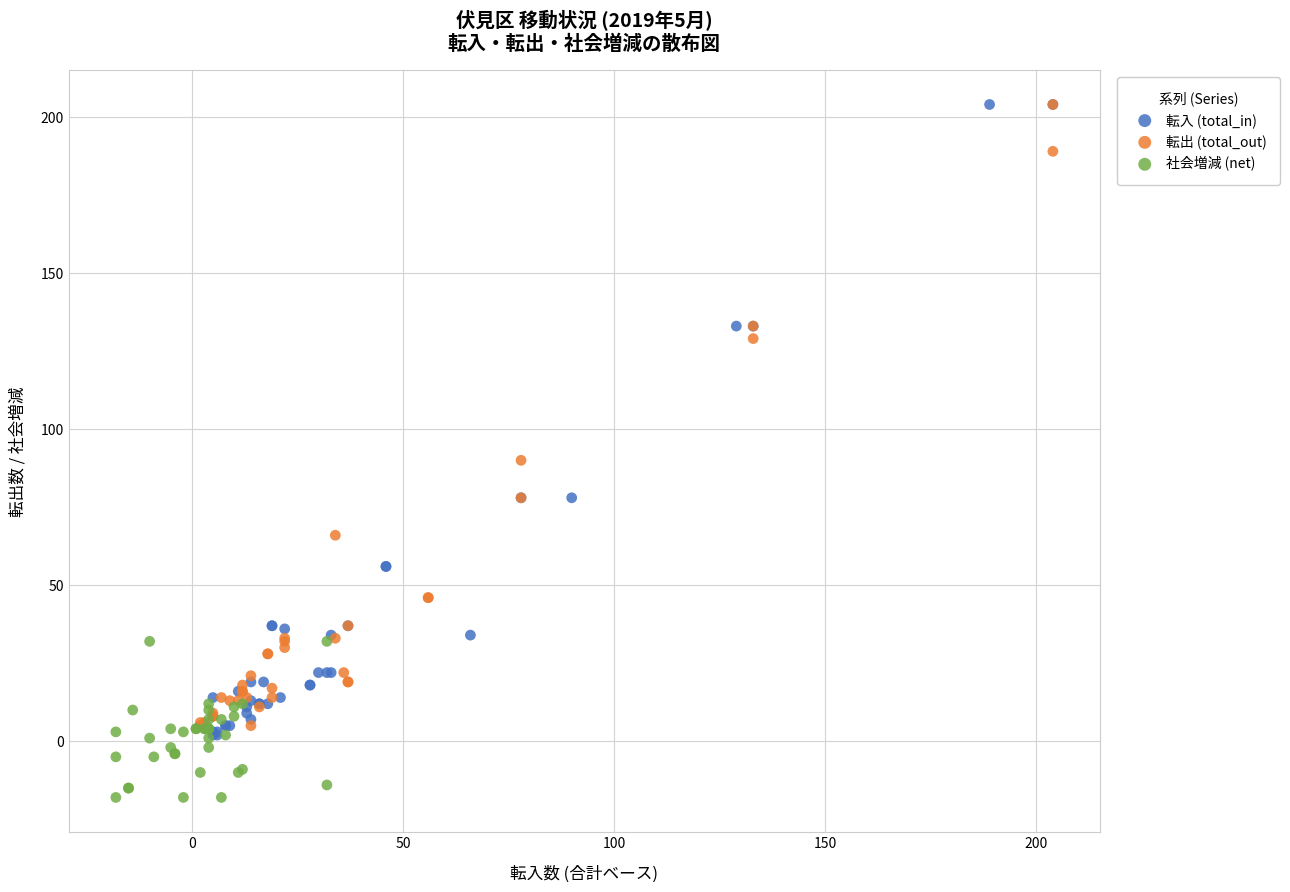

Which series contains the lowest Y value?

社会増減 (net)